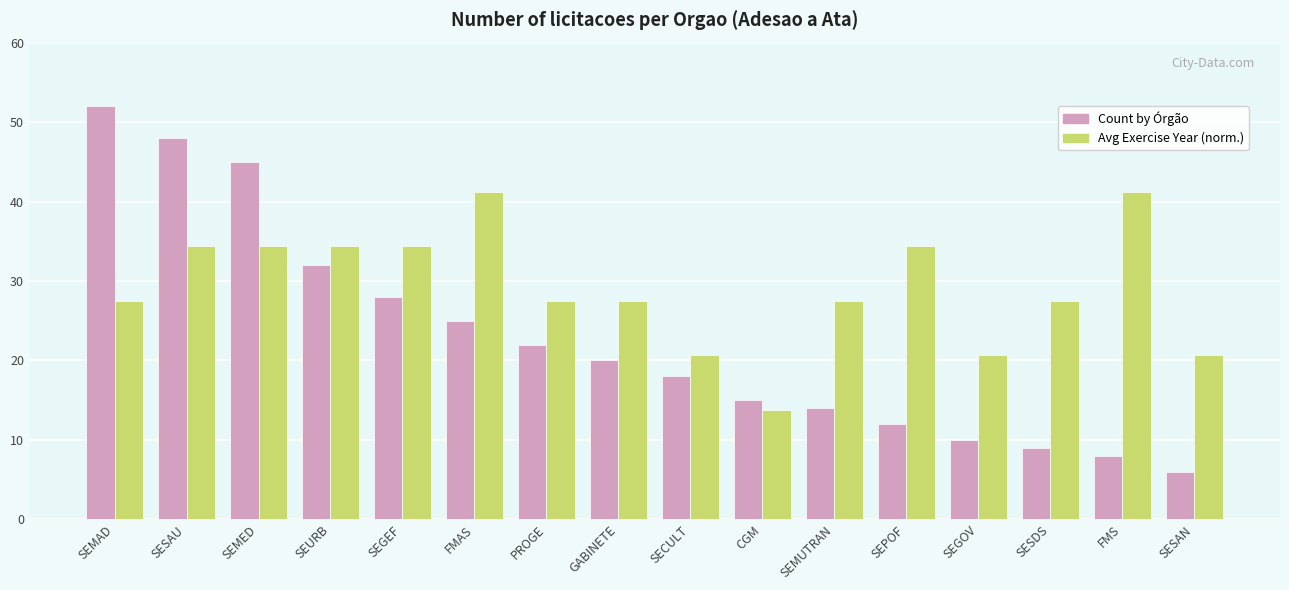

At which category is the sum across all series the highest?

SESAU